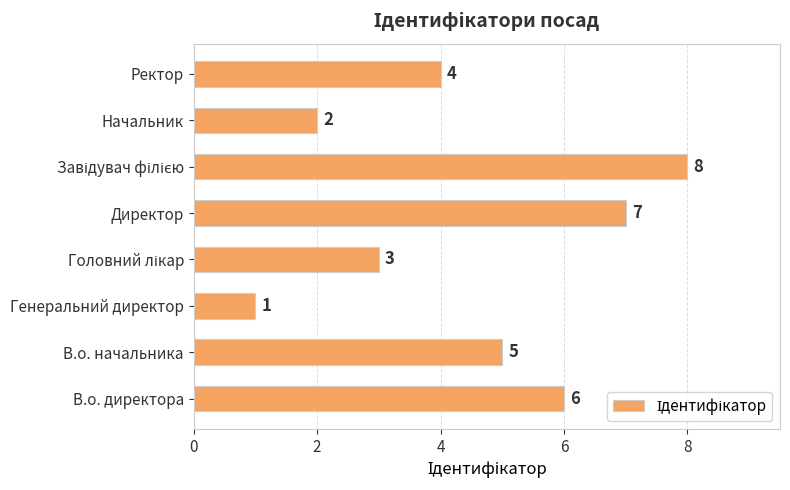

Reading bottom to top, extract all data points from this chart.

6	5	1	3	7	8	2	4